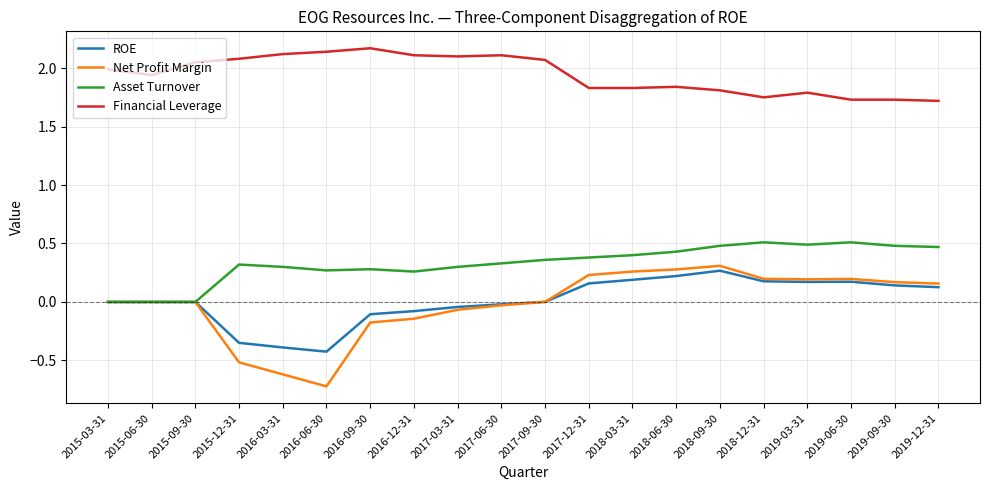

What is the sum of all Financial Leverage values?

38.9